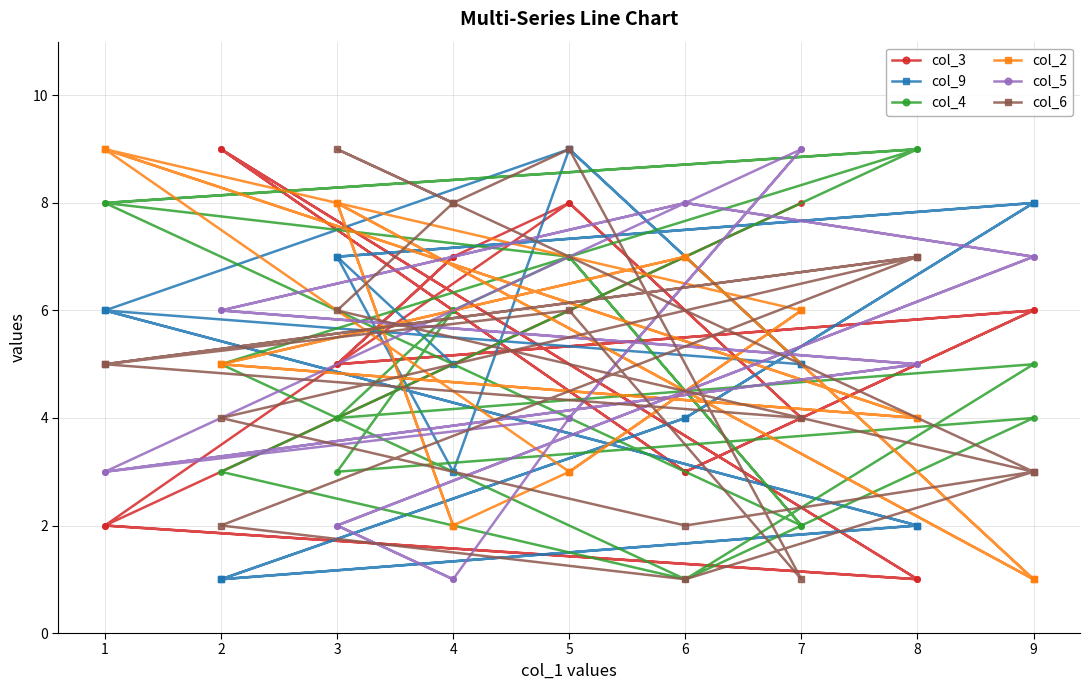

Which series has the largest range (max minus min)?

col_3